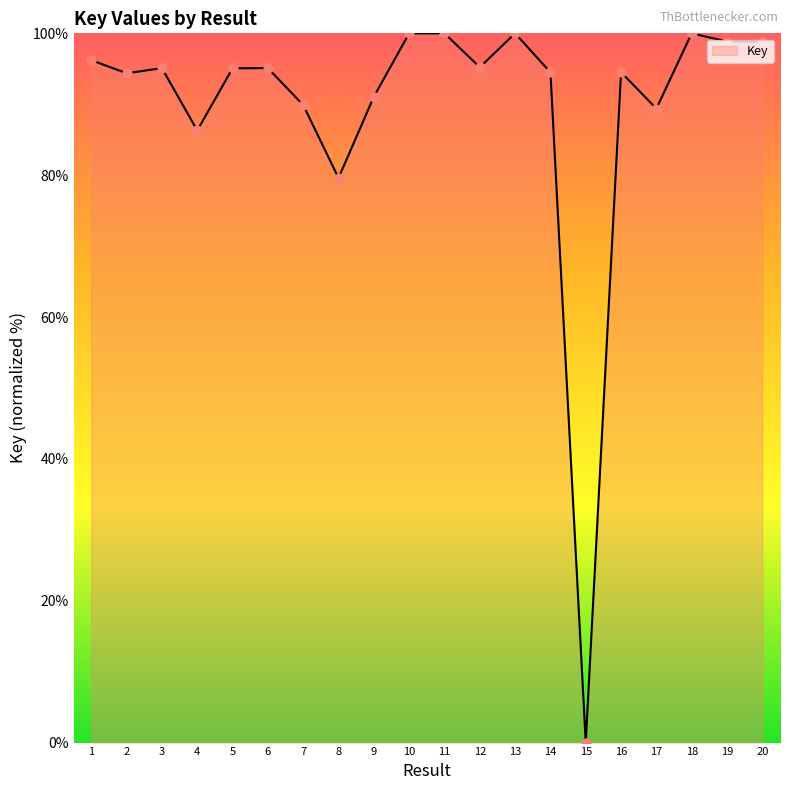

Approximately how many times larger is the value at 18 compared to 2?

1.1